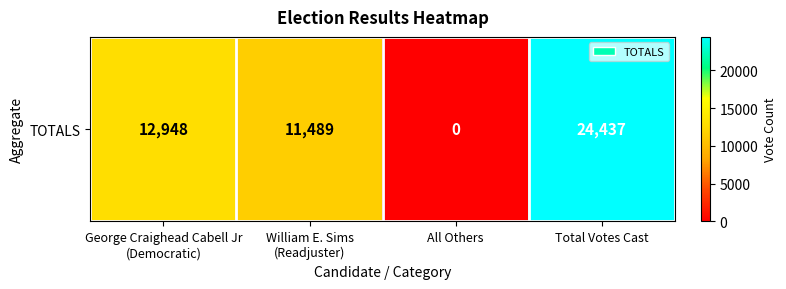

The value at George Craighead Cabell Jr
(Democratic) is 12948. True or false?

True